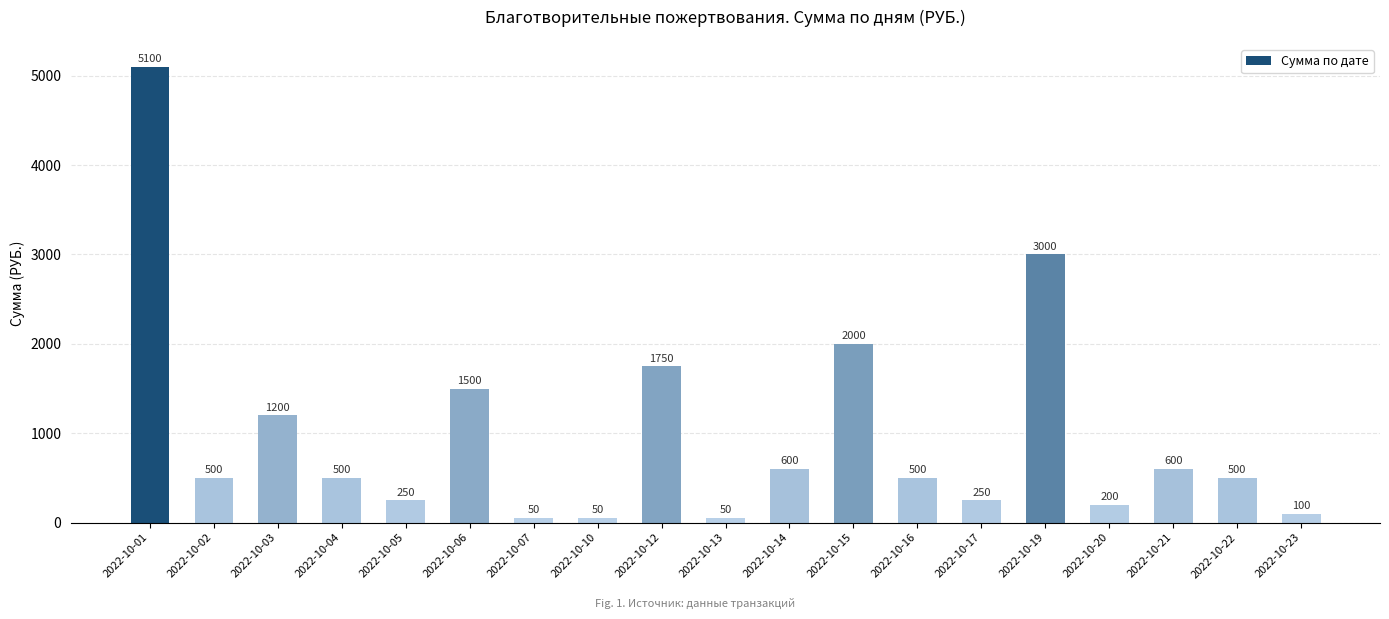

Reading right to left, list all the values displayed in this chart.

2022-10-23=100	2022-10-22=500	2022-10-21=600	2022-10-20=200	2022-10-19=3000	2022-10-17=250	2022-10-16=500	2022-10-15=2000	2022-10-14=600	2022-10-13=50	2022-10-12=1750	2022-10-10=50	2022-10-07=50	2022-10-06=1500	2022-10-05=250	2022-10-04=500	2022-10-03=1200	2022-10-02=500	2022-10-01=5100